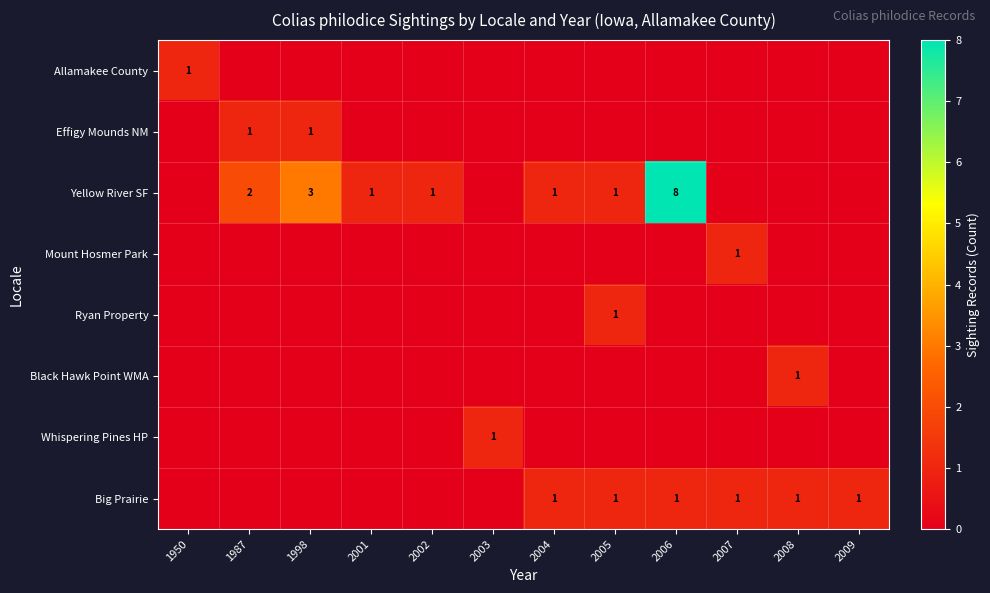

The Ryan Property series shows 1 at 2005. True or false?

True